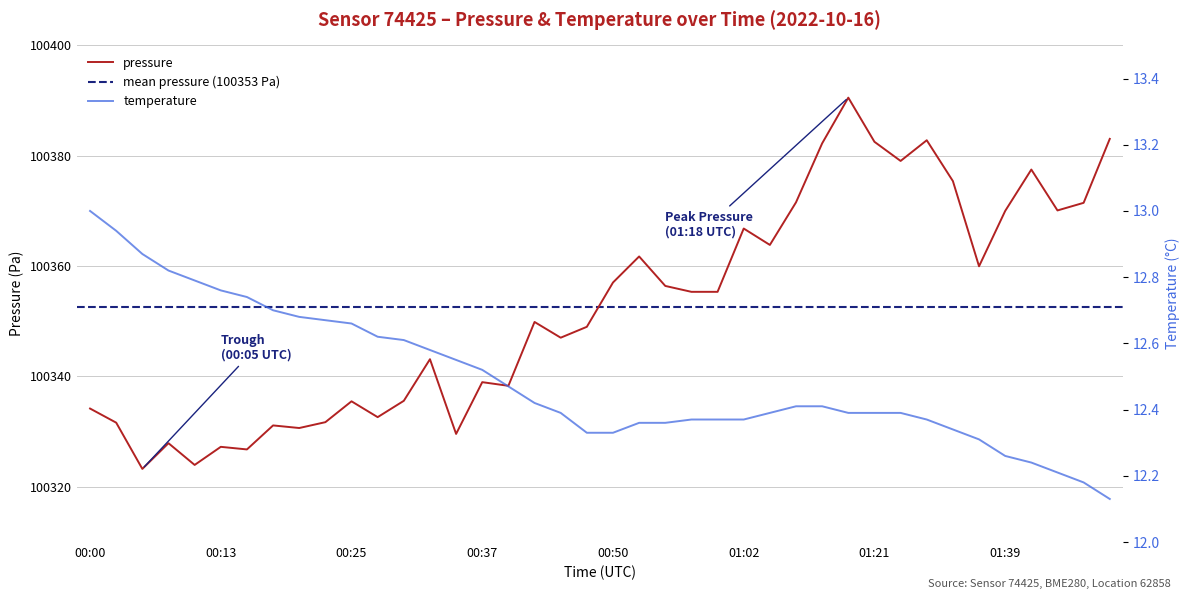

At which category is the sum across all series the highest?

01:18